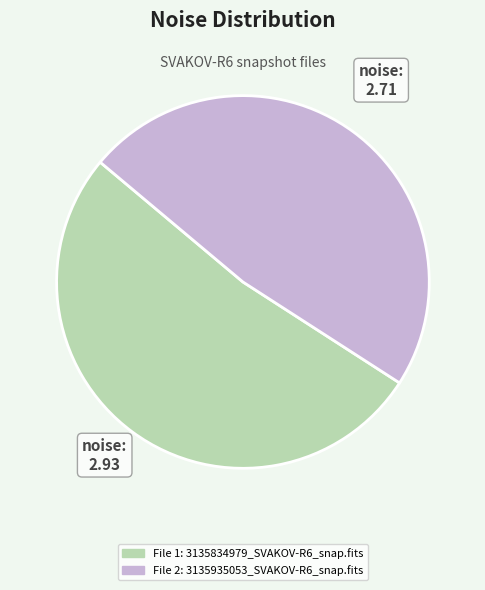

Does any single category account for the majority?

Yes